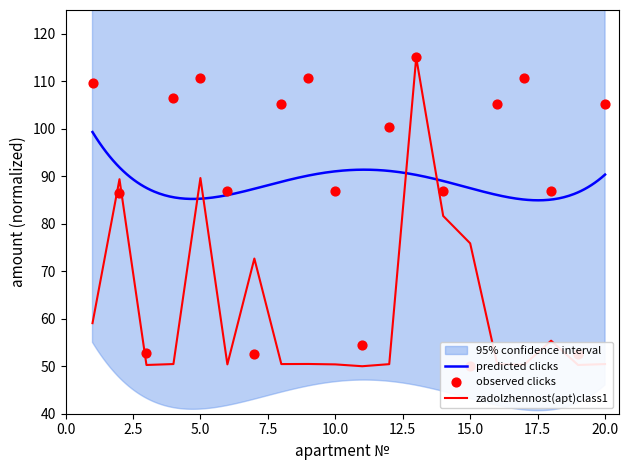

Is the value of zadolzhennost at 17 greater than the value of nachisleno at 2?

No